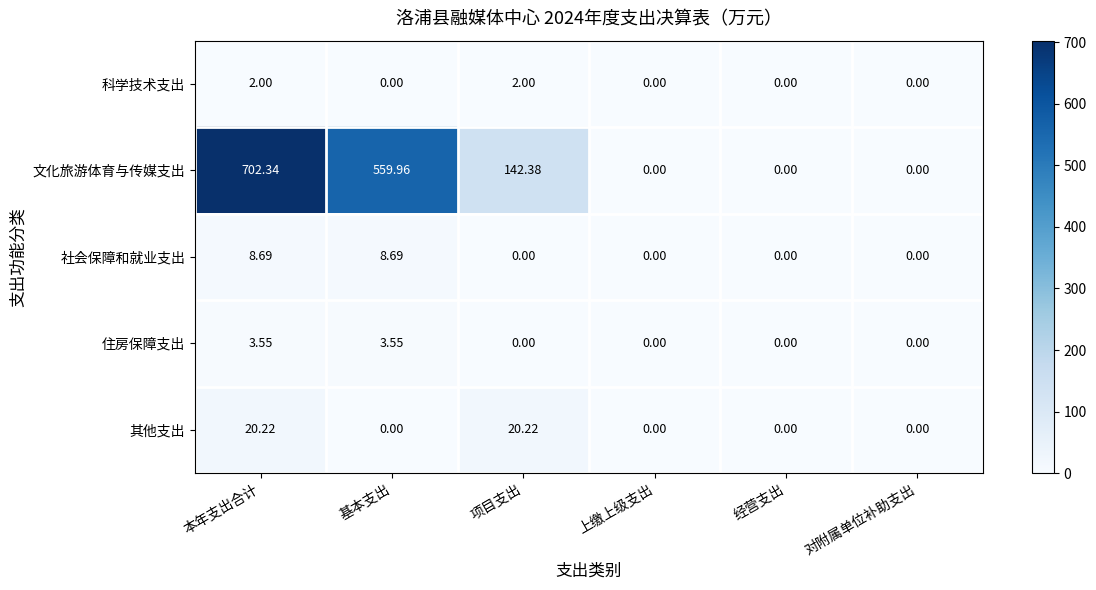

At which label does 文化旅游体育与传媒支出 reach its peak?

本年支出合计